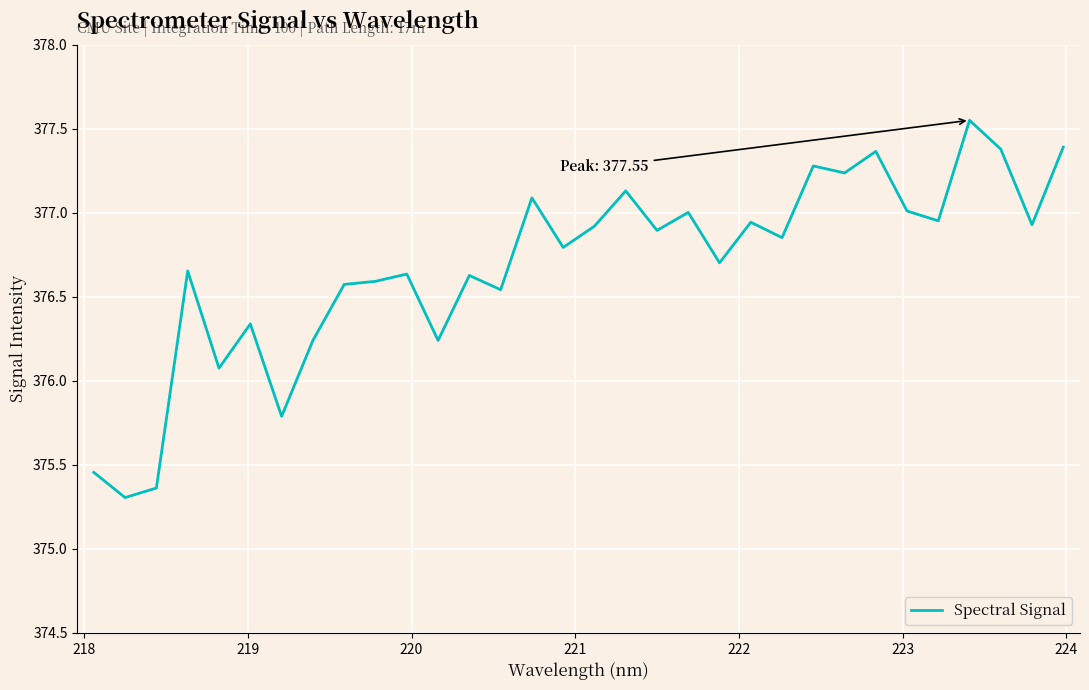

Does the chart have visible grid lines?

Yes